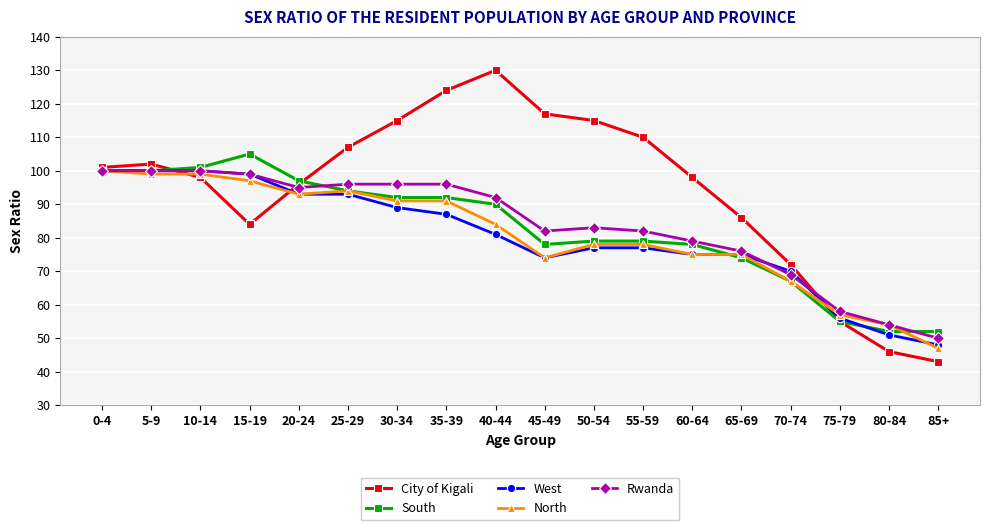

Is the value of West at 25-29 greater than the value of South at 65-69?

Yes